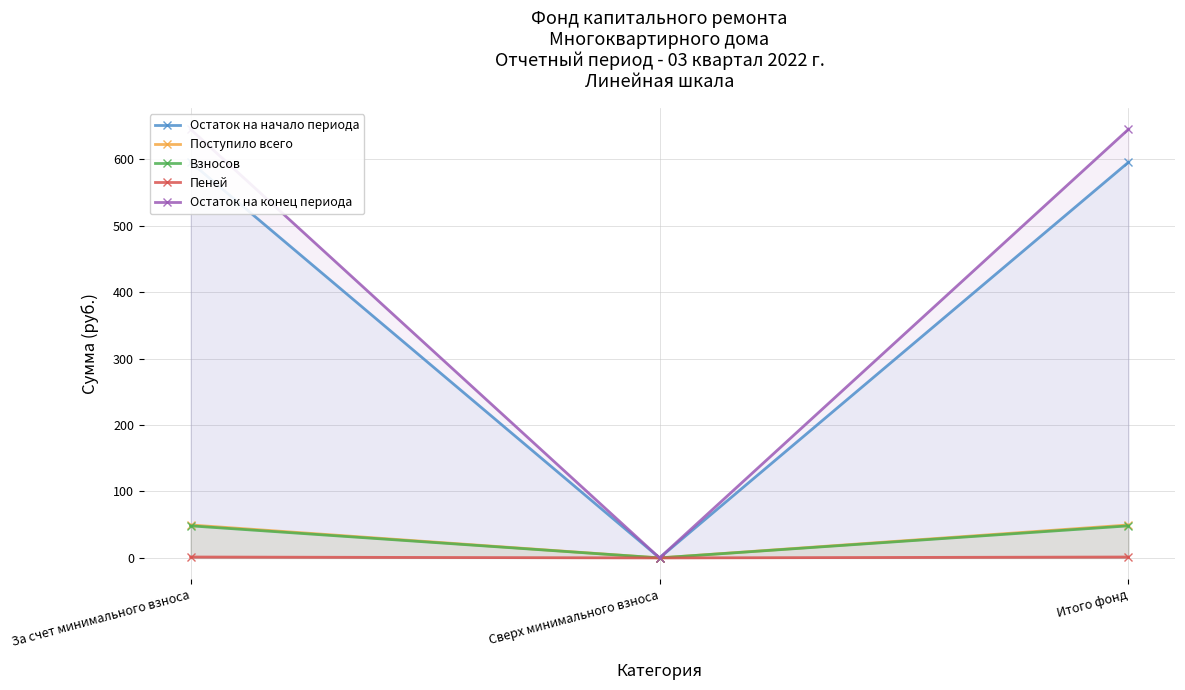

What is the average value of the Взносов series?

32.2